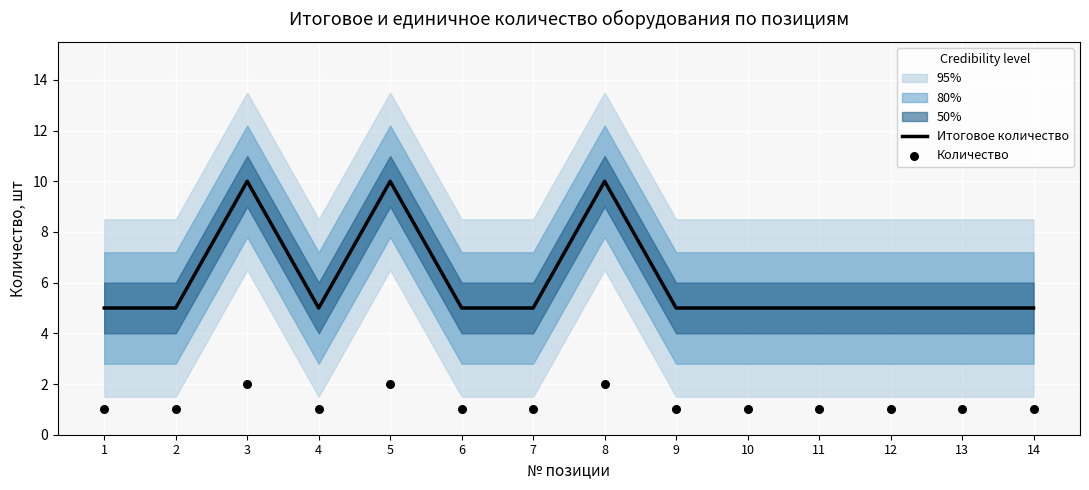

Which series has the largest total across all categories?

Итоговое количество